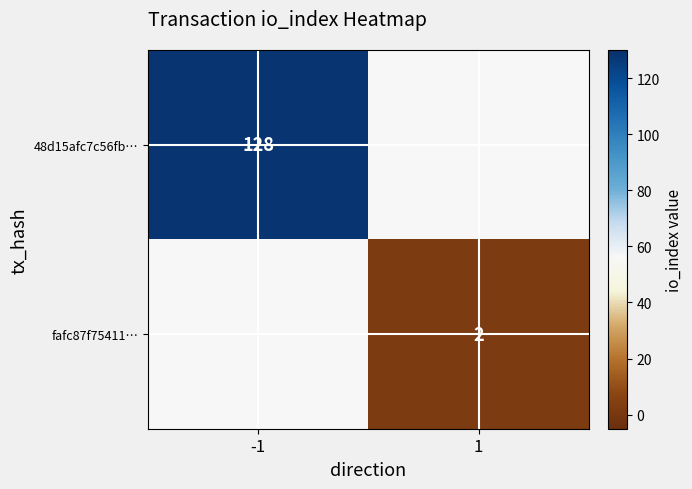

True or false: fafc87f75411… has a value of 1 at 1.

False